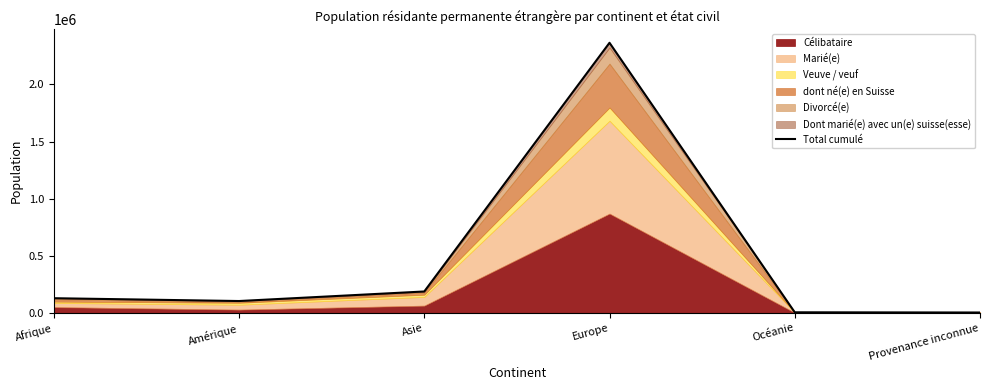

Between Europe and Asie, which is larger?

Europe